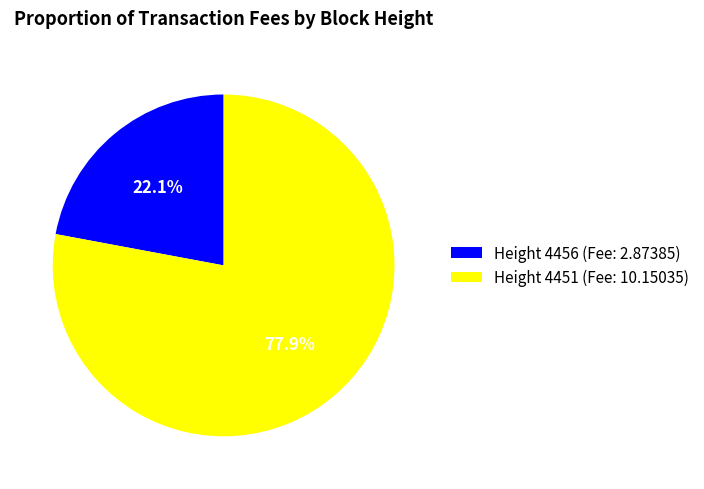

Does any single category account for the majority?

Yes